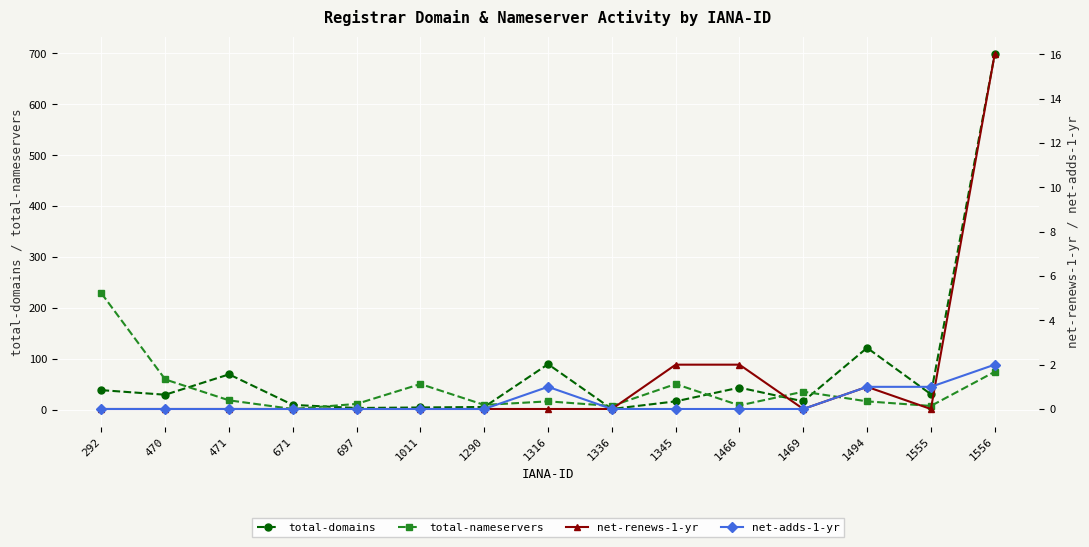

What is the sum of all total-domains values?

1185